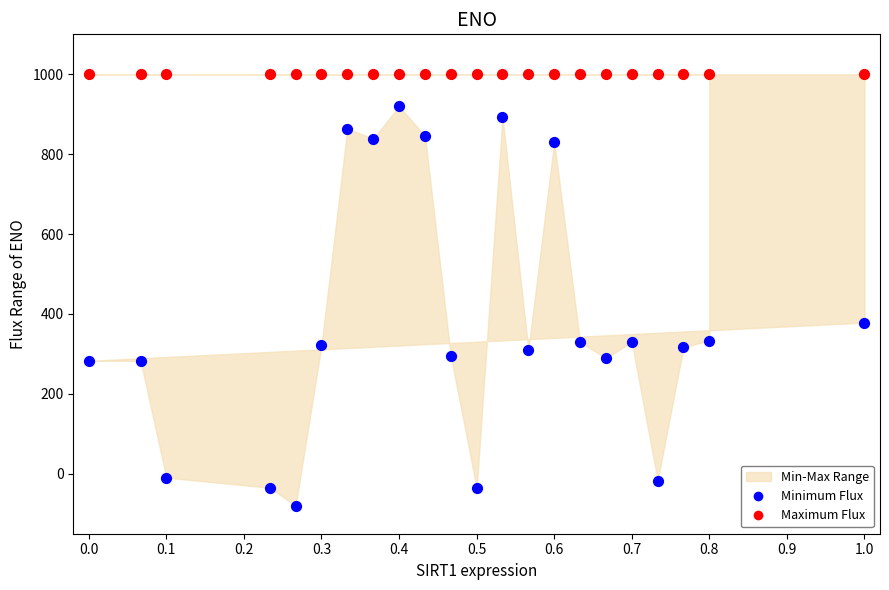

Across all series, what Y value is closest to 460?

378.5